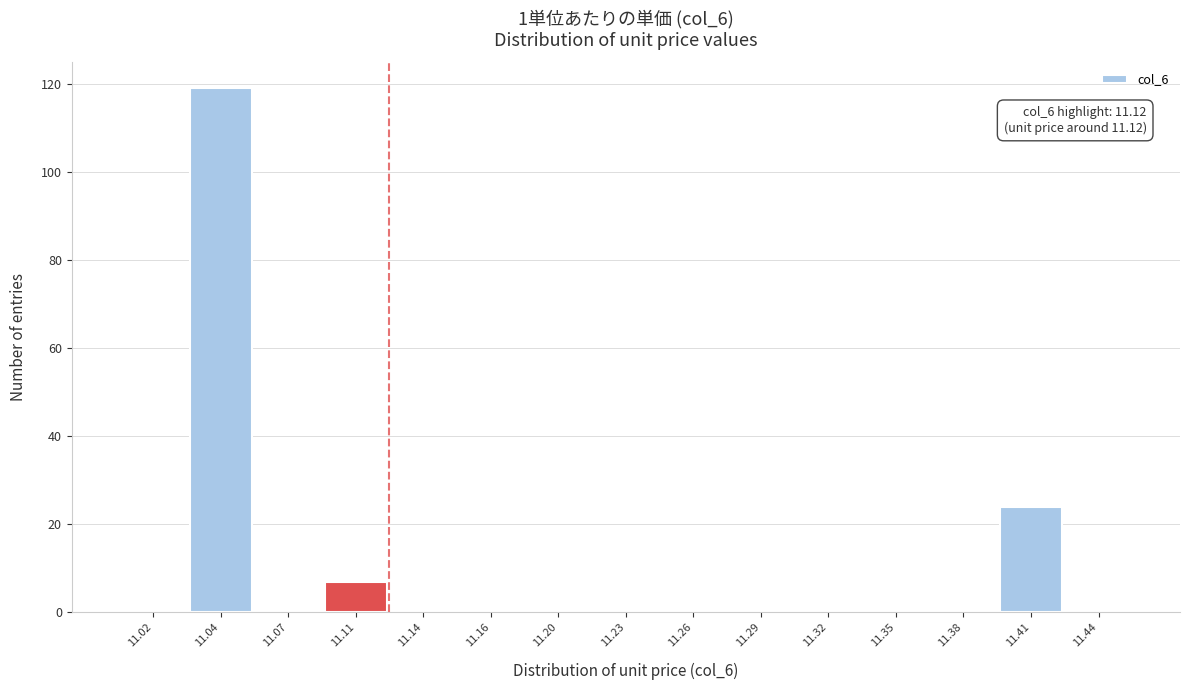

Reading left to right, list all the values displayed in this chart.

11.02=0	11.04=119	11.07=0	11.11=7	11.14=0	11.16=0	11.20=0	11.23=0	11.26=0	11.29=0	11.32=0	11.35=0	11.38=0	11.41=24	11.44=0